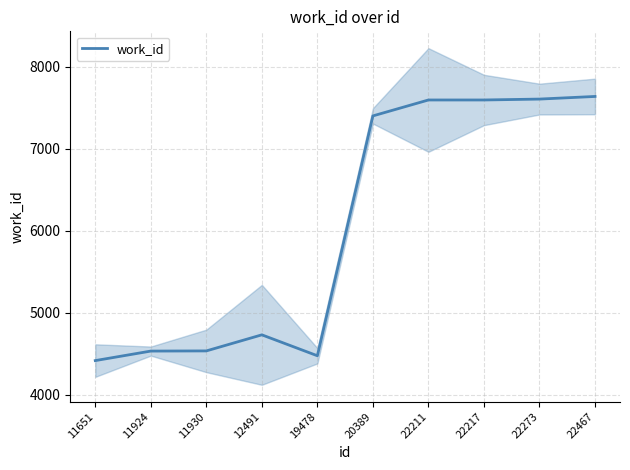

What is the difference between the values at 11924 and 11651?

116